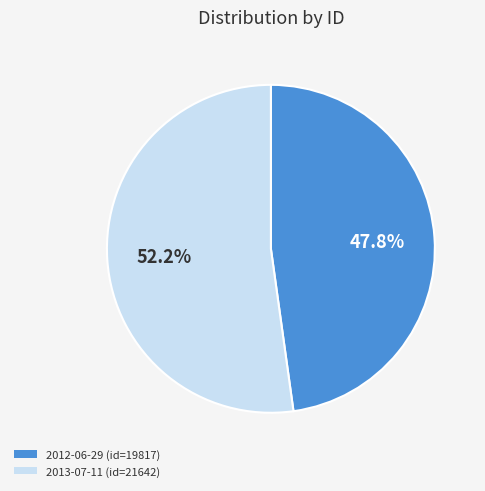

Is 2013-07-11 the majority of the pie?

Yes